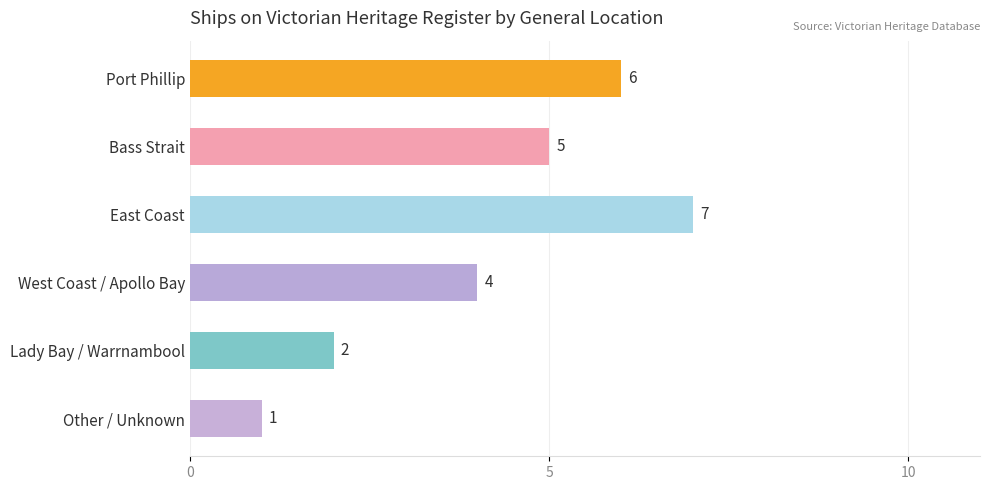

Is it true that the value at Port Phillip is 6?

True